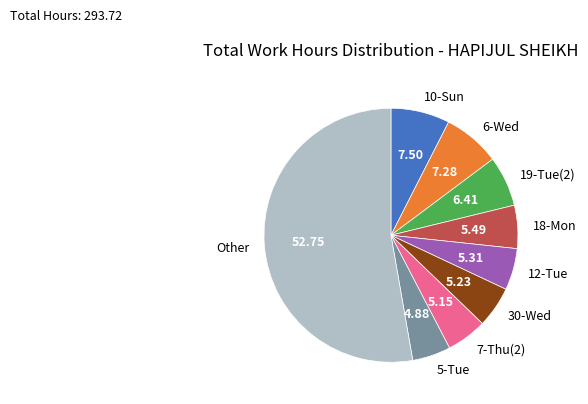

Does any single category account for the majority?

Yes